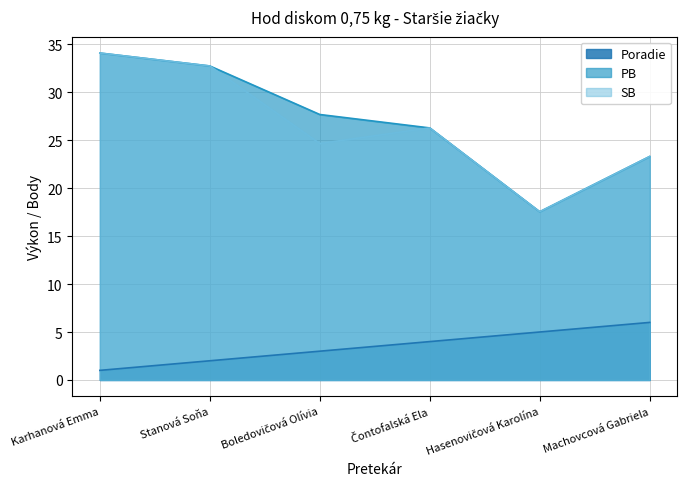

Reading left to right, transcribe all the data shown in this chart.

Poradie: 1.0	2.0	3.0	4.0	5.0	6.0
PB: 34.1	32.7	27.7	26.3	17.5	23.3
SB: 34.1	32.7	24.6	26.3	17.5	23.3